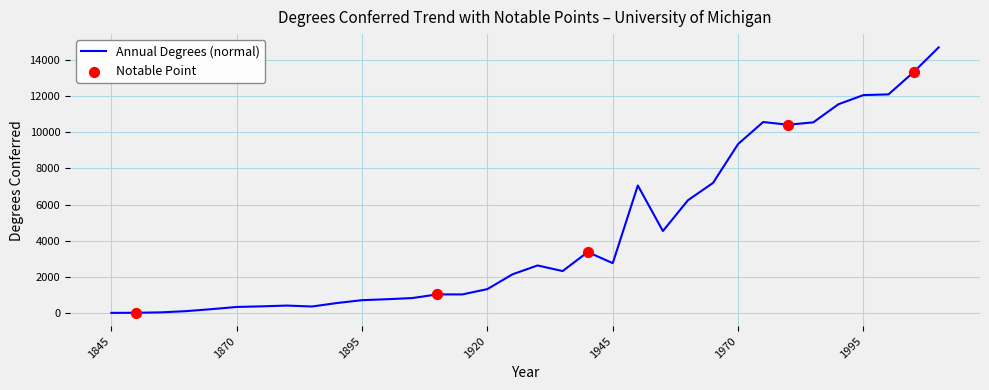

What is the greatest value displayed?

14690